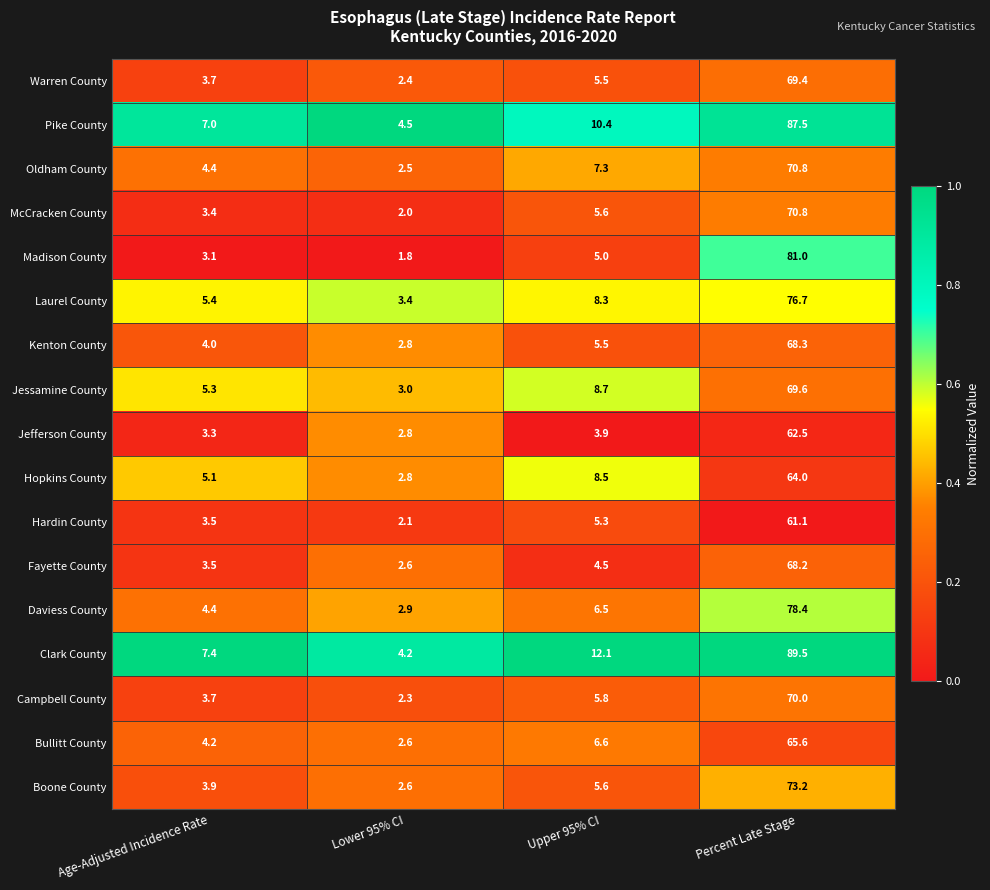

Is the value of Laurel County at Lower 95% CI greater than the value of Bullitt County at Age-Adjusted Incidence Rate?

No